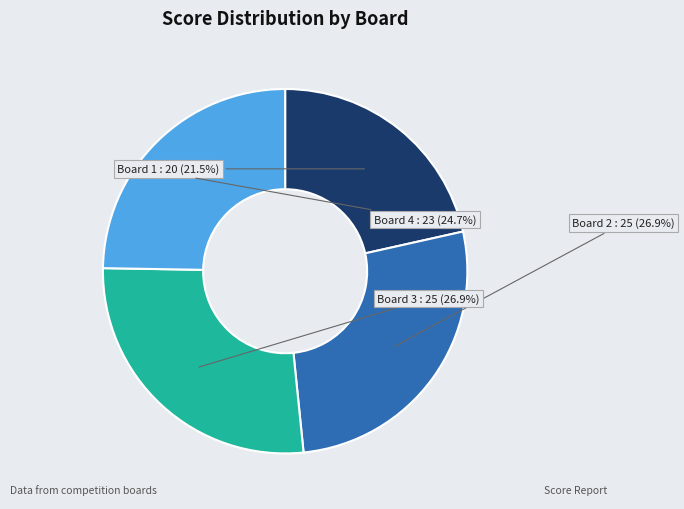

What is the smallest slice in the pie chart?

Board 1